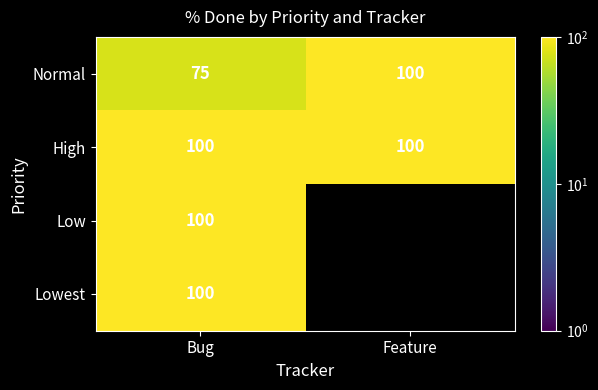

The value of High at Bug is 100. True or false?

True